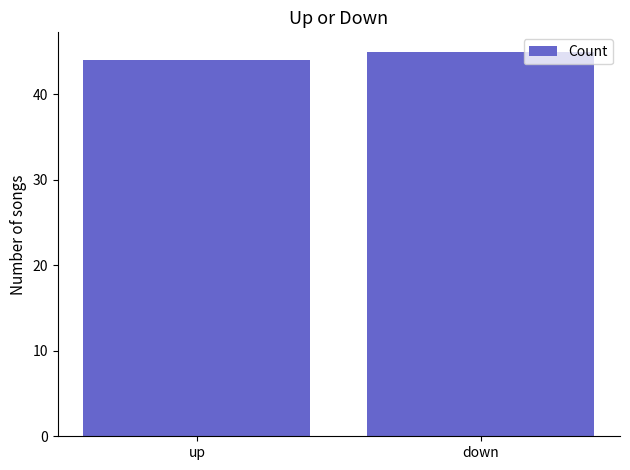

The chart shows a value of 44 at up. True or false?

True